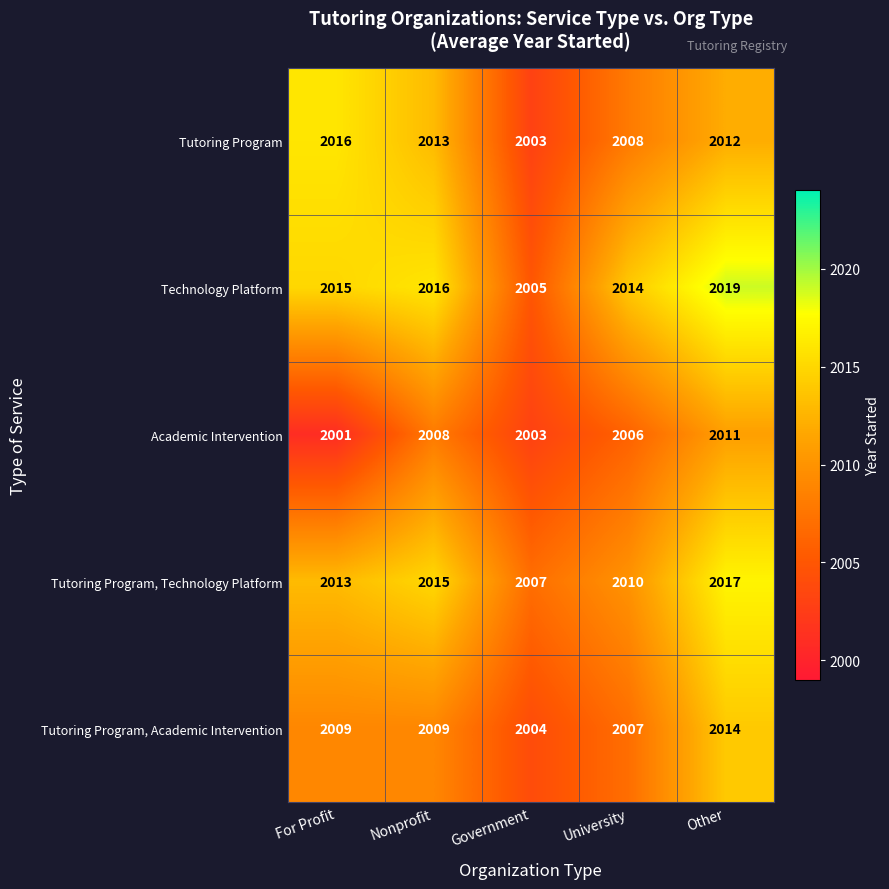

Which label corresponds to the largest value in the chart?

Other